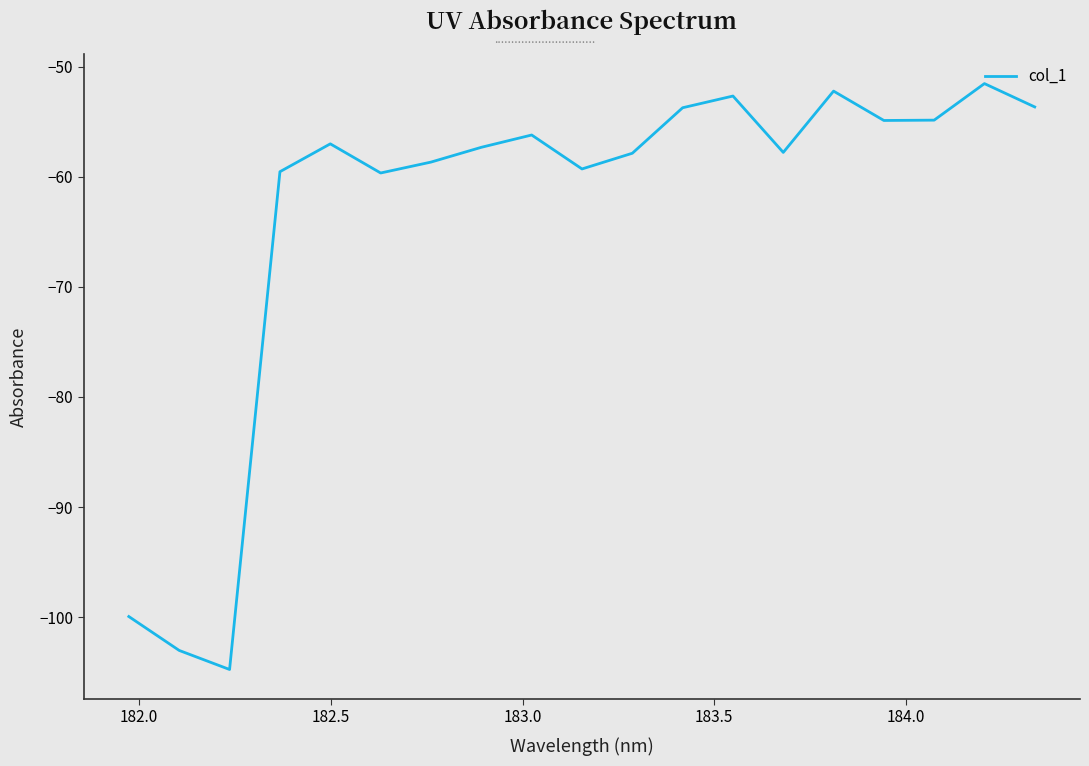

How many distinct data groups are displayed?

1